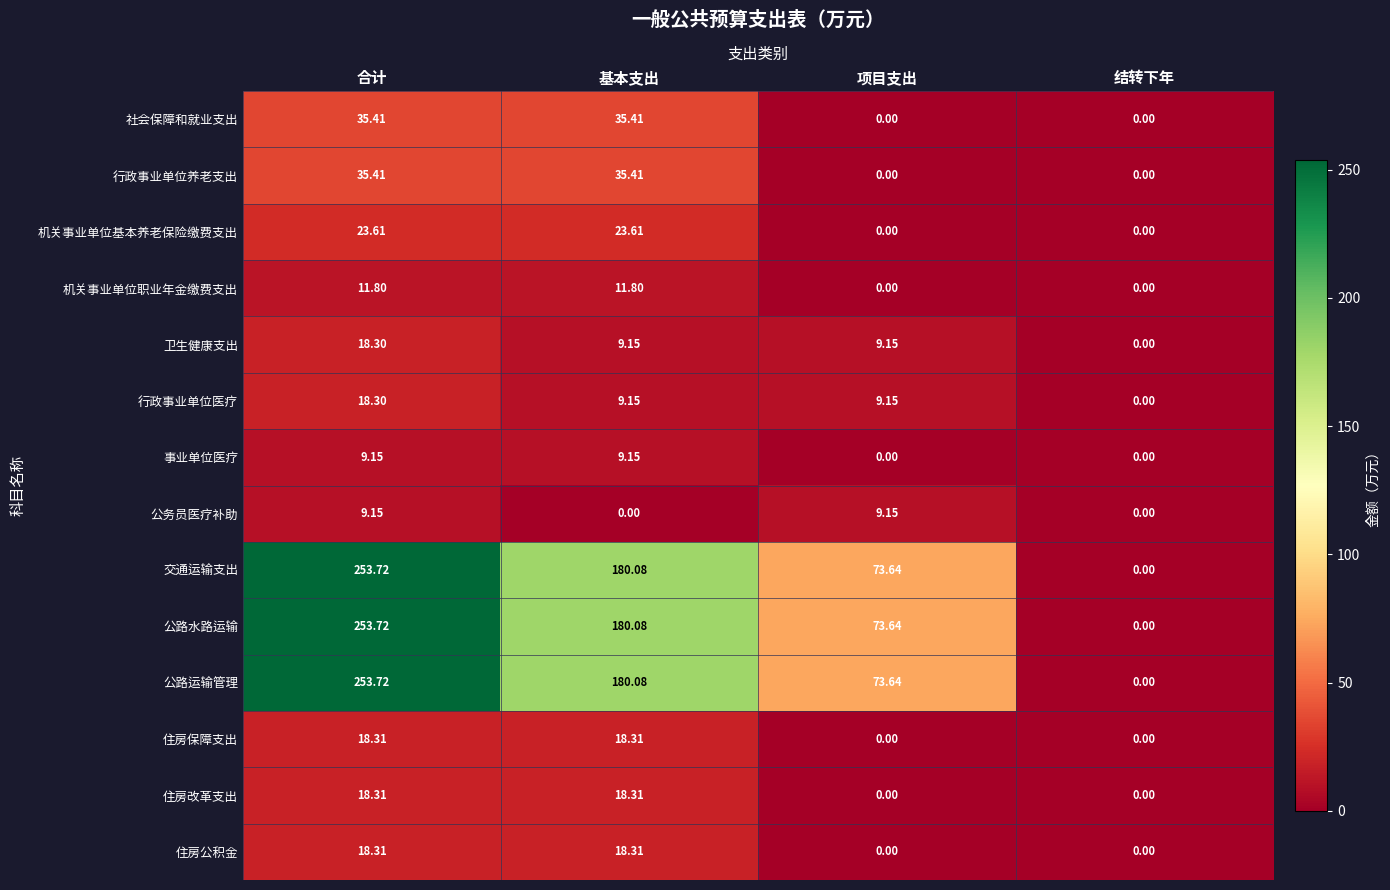

Where does the 机关事业单位职业年金缴费支出 series first go above 11?

合计